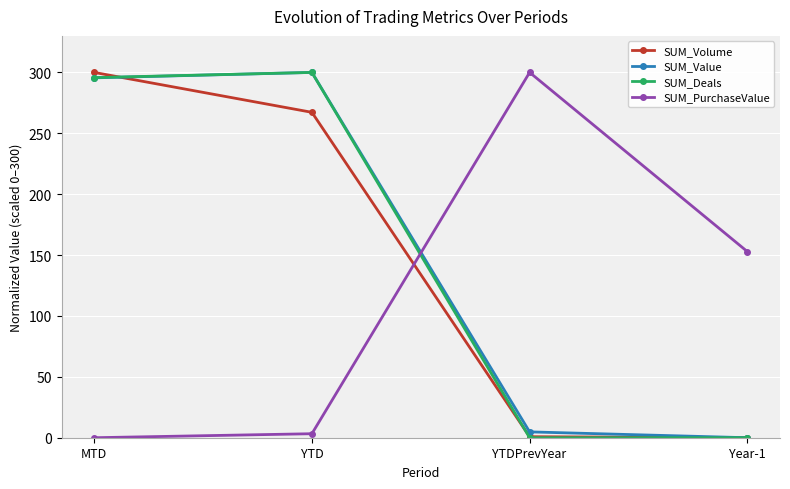

What is the difference between the SUM_Value values at YTD and YTDPrevYear?

295.2